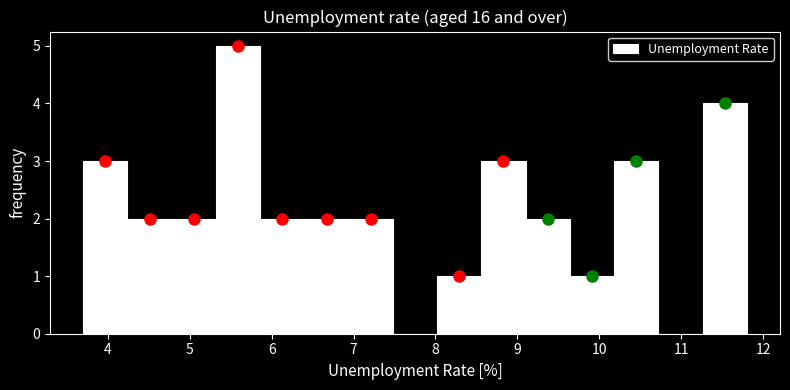

Reading left to right, list every bar in this chart as the range it spans on the x-axis followed by its height. Neither the bar edges nor the heights are printed on the chart, so give them approximately, as read against the axes.

3.70 to 4.24: 3
4.24 to 4.78: 2
4.78 to 5.32: 2
5.32 to 5.86: 5
5.86 to 6.40: 2
6.40 to 6.94: 2
6.94 to 7.48: 2
7.48 to 8.02: 0
8.02 to 8.56: 1
8.56 to 9.10: 3
9.10 to 9.64: 2
9.64 to 10.18: 1
10.18 to 10.72: 3
10.72 to 11.26: 0
11.26 to 11.80: 4